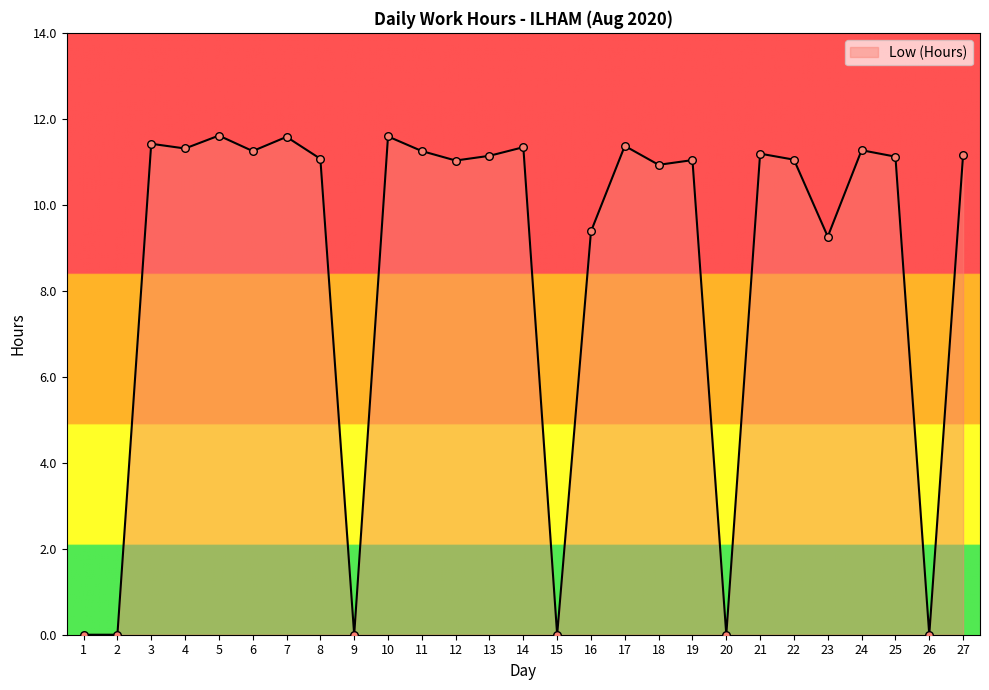

What is the change in value from 14 to 27?

-0.2